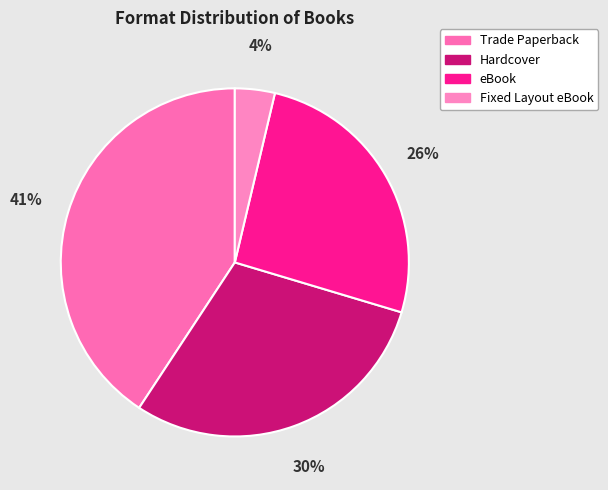

Is the sum of Trade Paperback and Fixed Layout eBook greater than half?

No